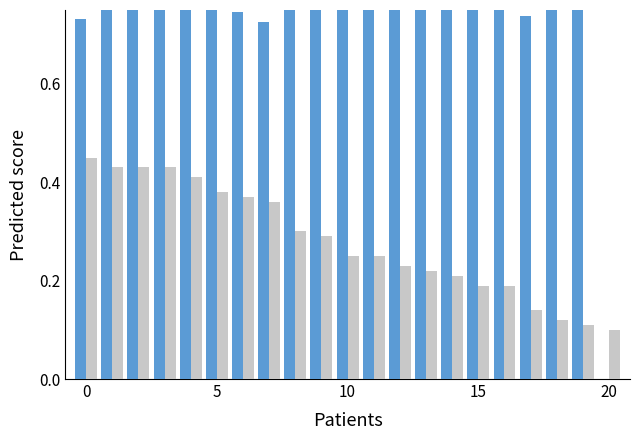

List the series in order of their peak value, highest first.

Hours Worked, Reference